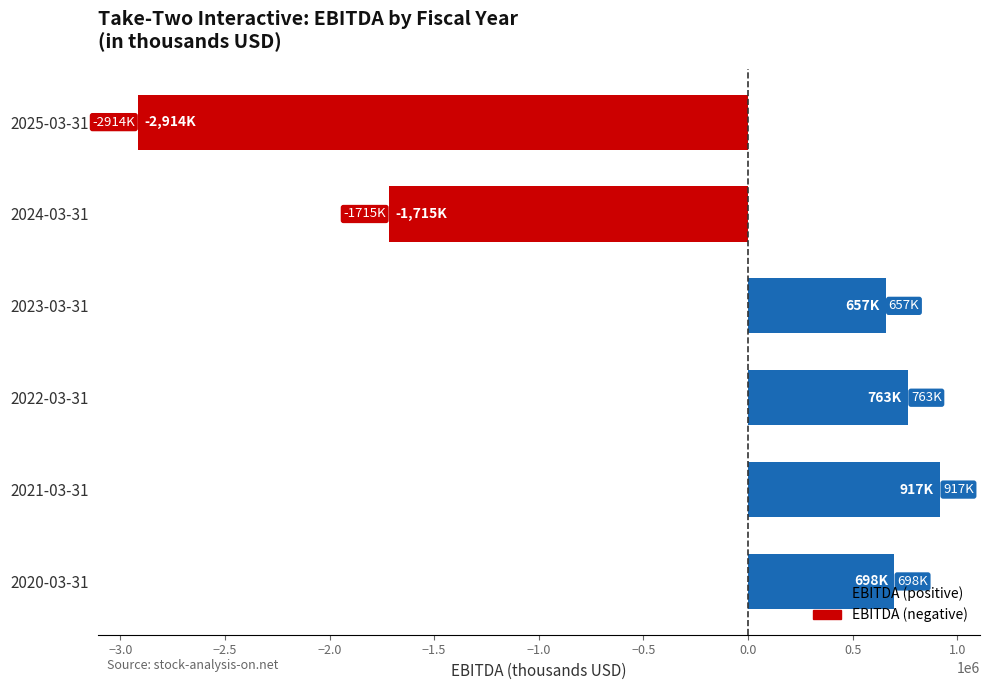

The value at 2023-03-31 is 205193. True or false?

False